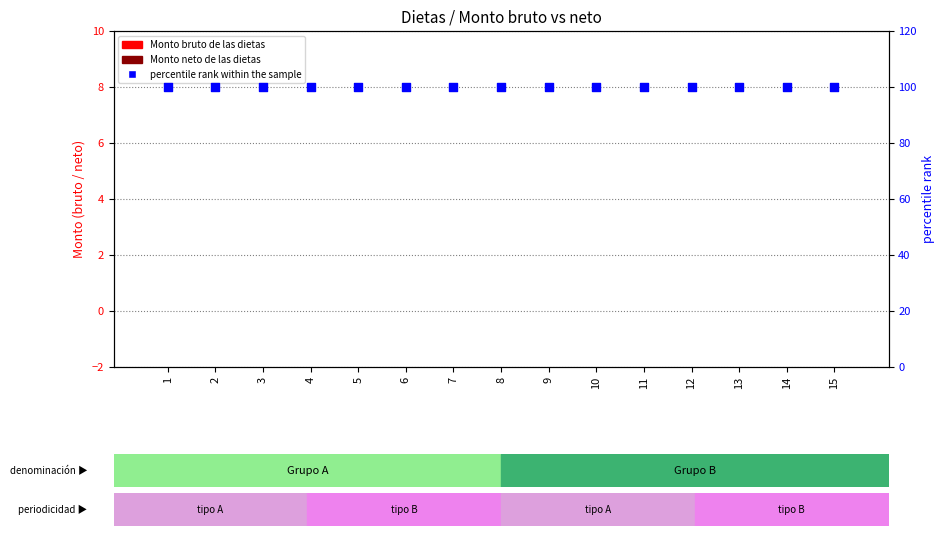

Which series reaches the maximum Y coordinate?

percentile rank within the sample